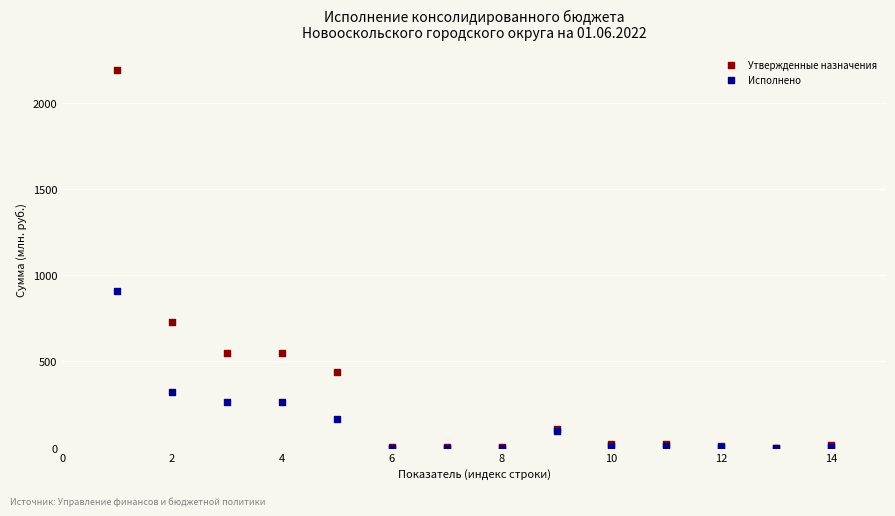

In the Утвержденные назначения series, what Y value is closest to 1094?

729.3